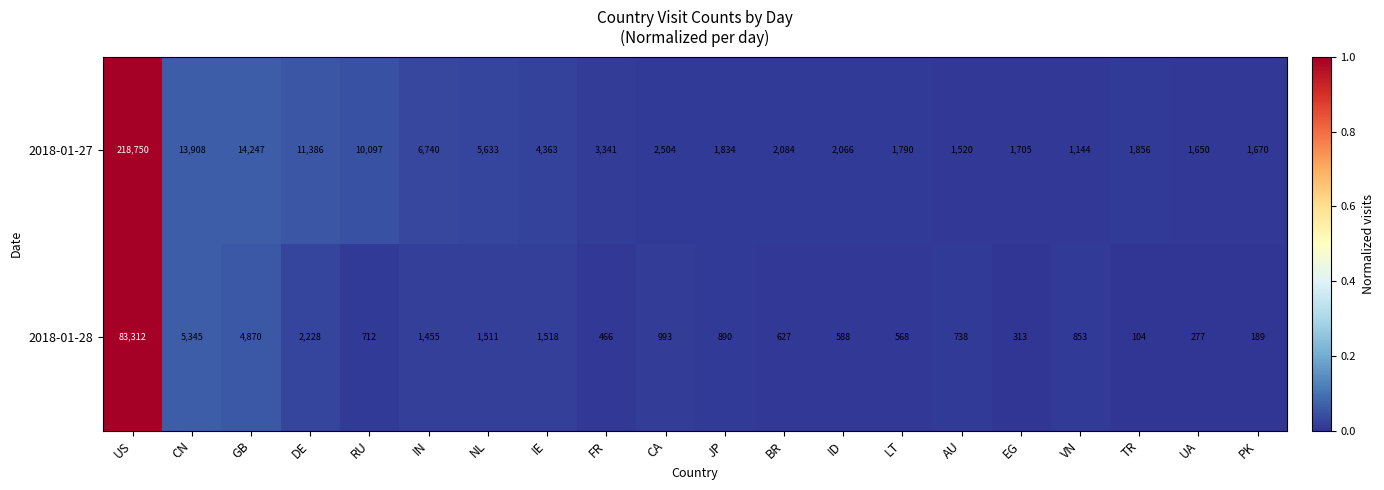

Which series has the widest spread of values?

2018-01-27